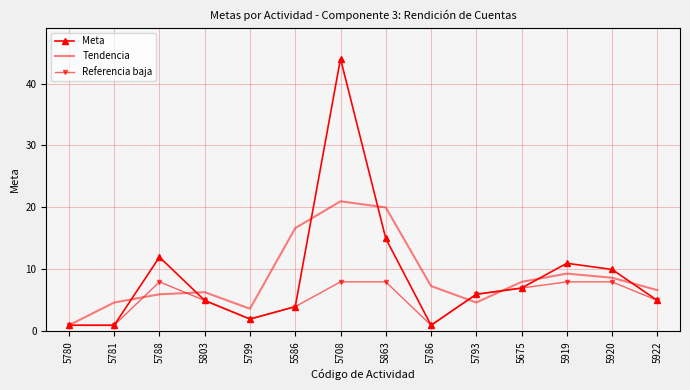

What is the approximate value of Tendencia at 5788?

6.0